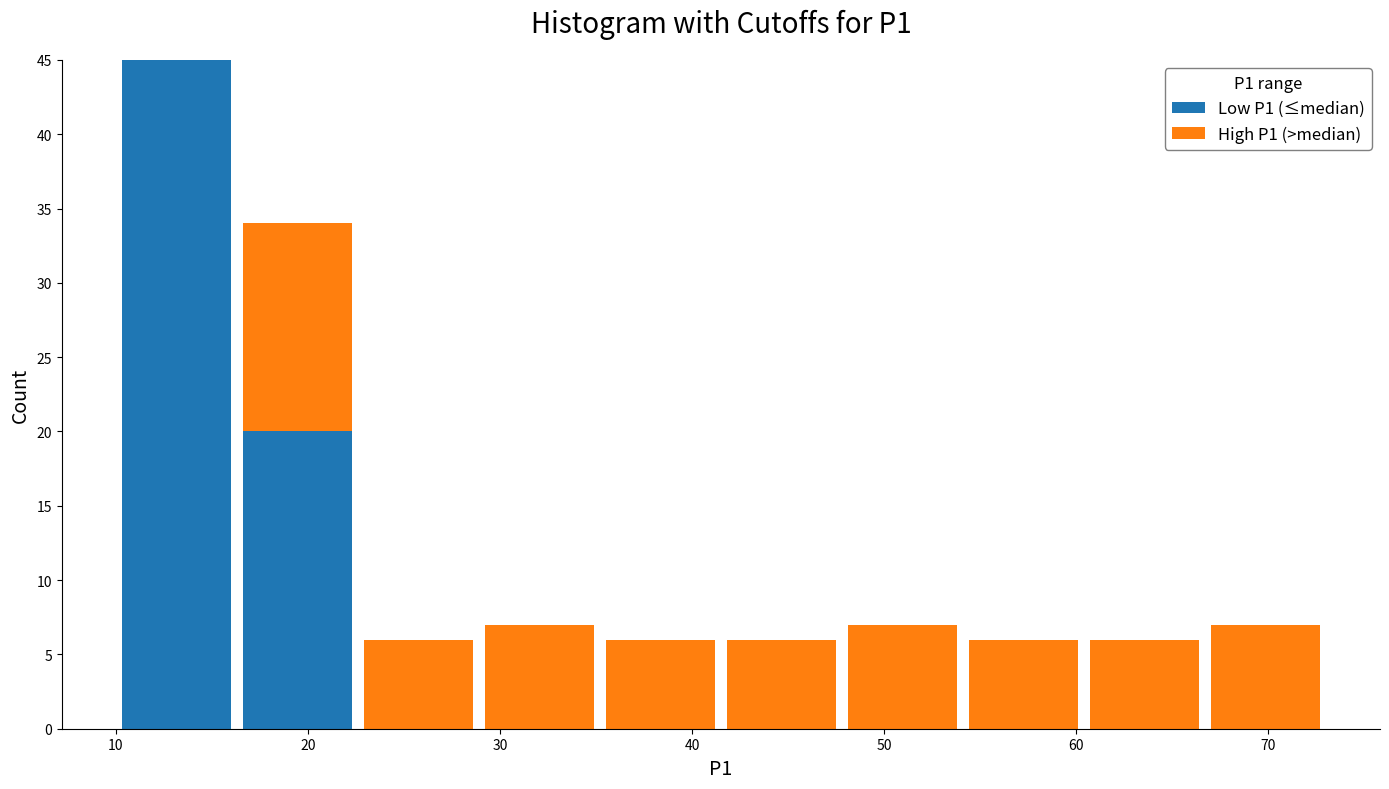

Which range on the x-axis has the tallest stacked bar (by total height)?

10.0 to 16.3